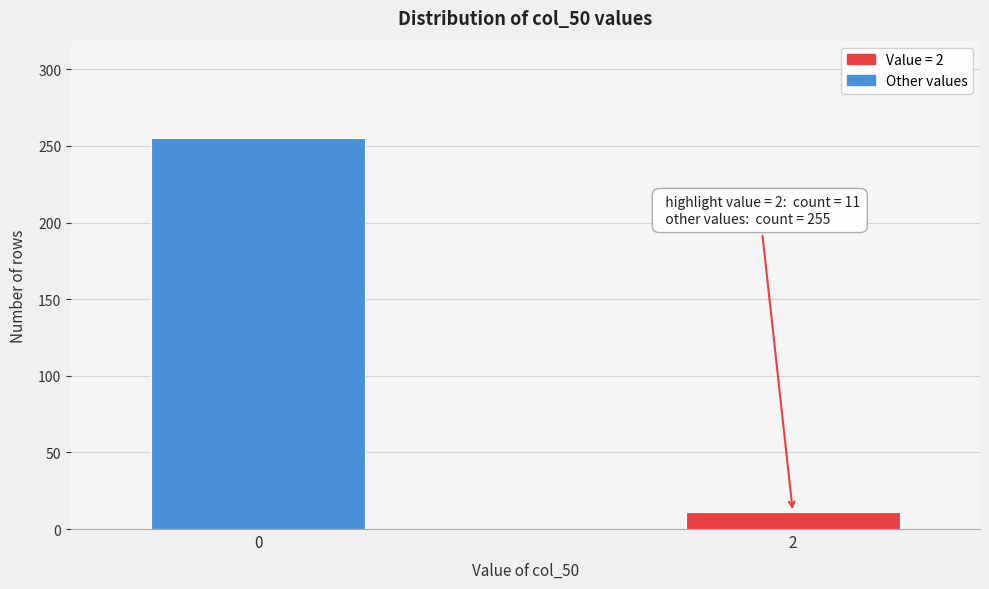

Reading left to right, transcribe all the data shown in this chart.

255	11